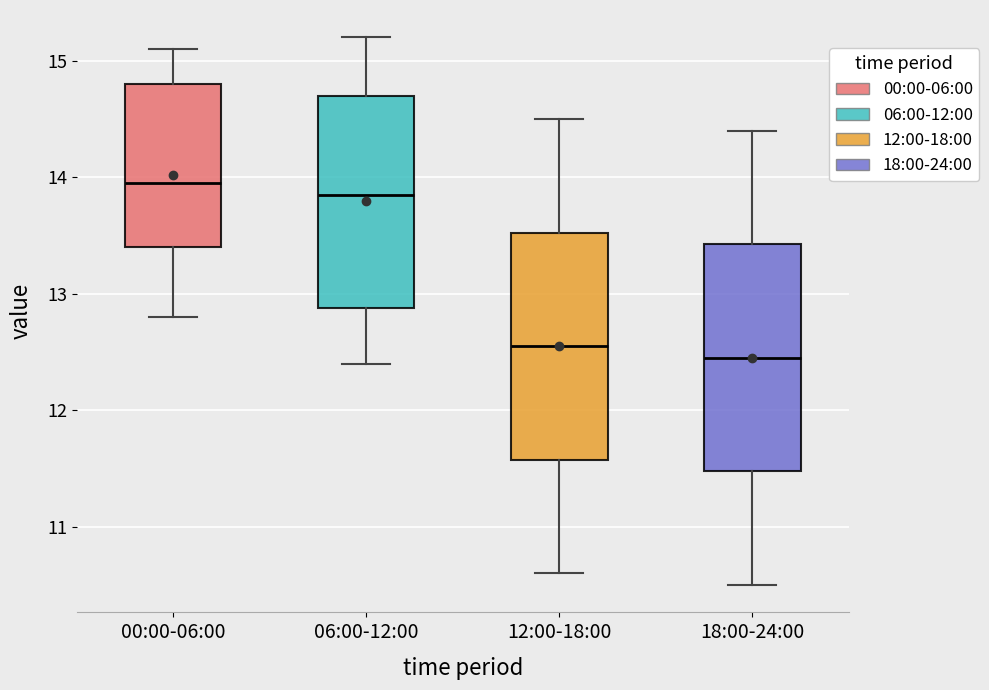

Reading left to right, read every box against the y-axis: the position of its median line, the range the box covers, and the ends of its whiskers. The values are not printed on the chart, so give them approximately, as read against the axis.

00:00-06:00: median 14.0, box 13.4 to 14.8, whiskers 12.8 to 15.1
06:00-12:00: median 13.9, box 12.9 to 14.7, whiskers 12.4 to 15.2
12:00-18:00: median 12.6, box 11.6 to 13.5, whiskers 10.6 to 14.5
18:00-24:00: median 12.5, box 11.5 to 13.4, whiskers 10.5 to 14.4